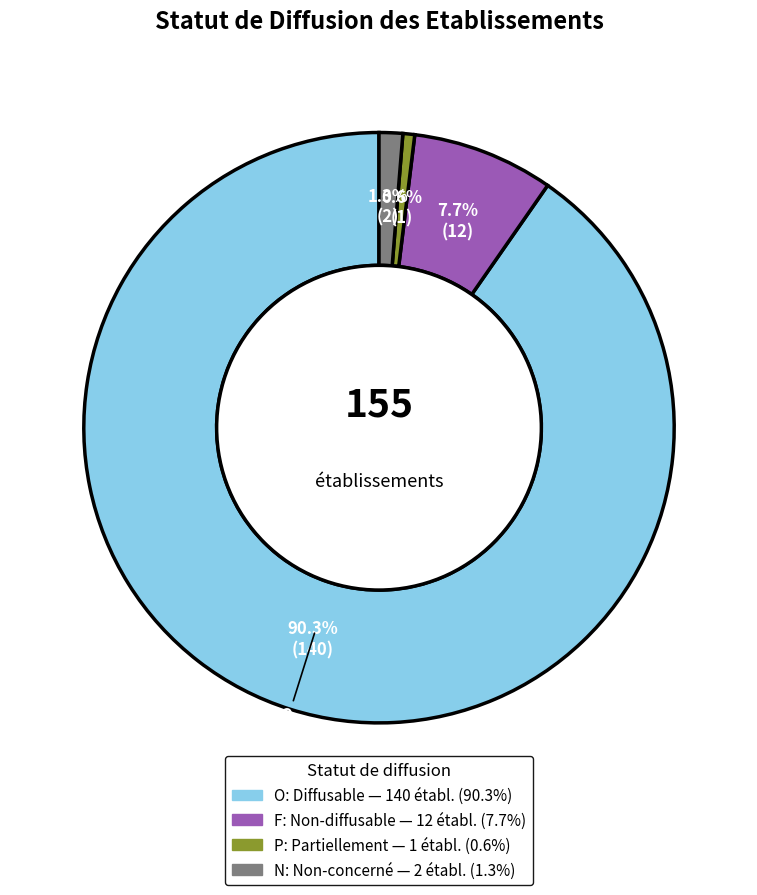

To the nearest percent, what portion does N represent?

1%